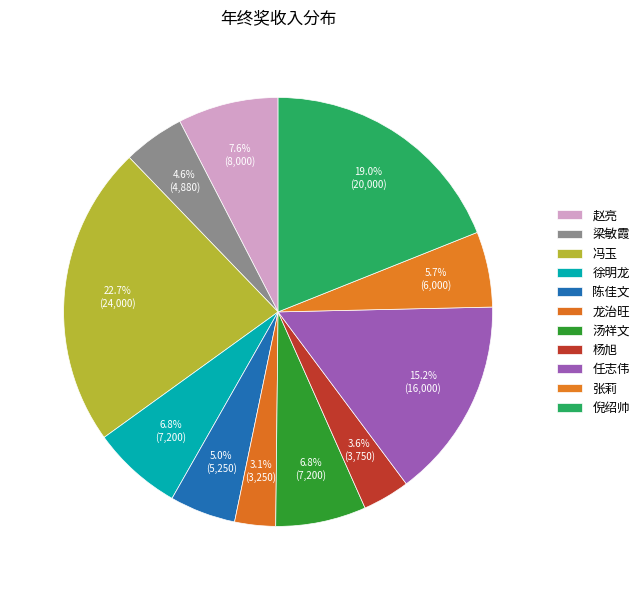

What percentage do 龙治旺 and 梁敏霞 together represent?

7.7%